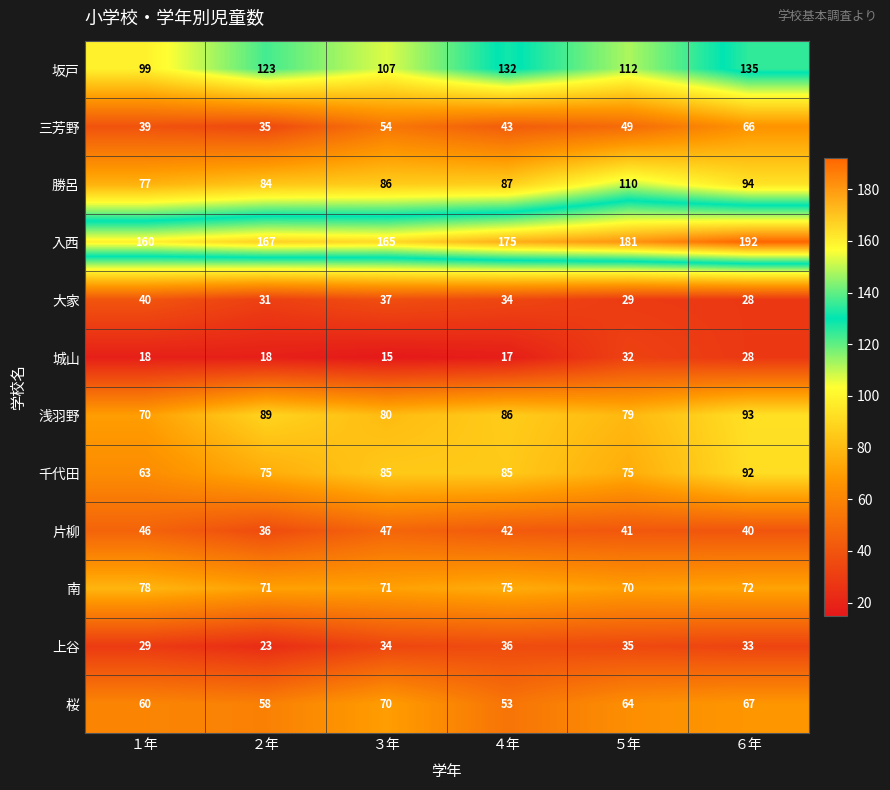

Which series has the largest range (max minus min)?

坂戸